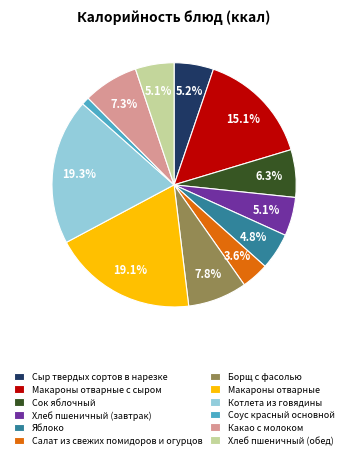

What percentage is NOT represented by Борщ с фасолью?

92.2%